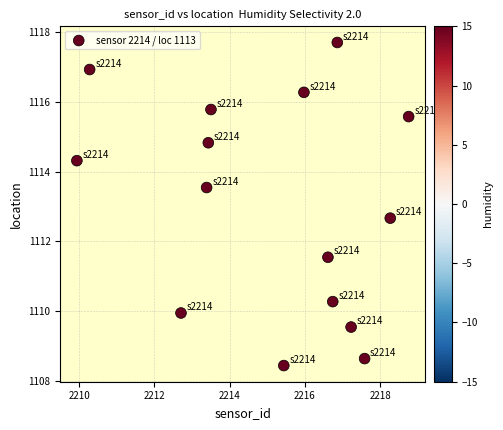

What Y value in the scatter plot is closest to 1113?

1112.7